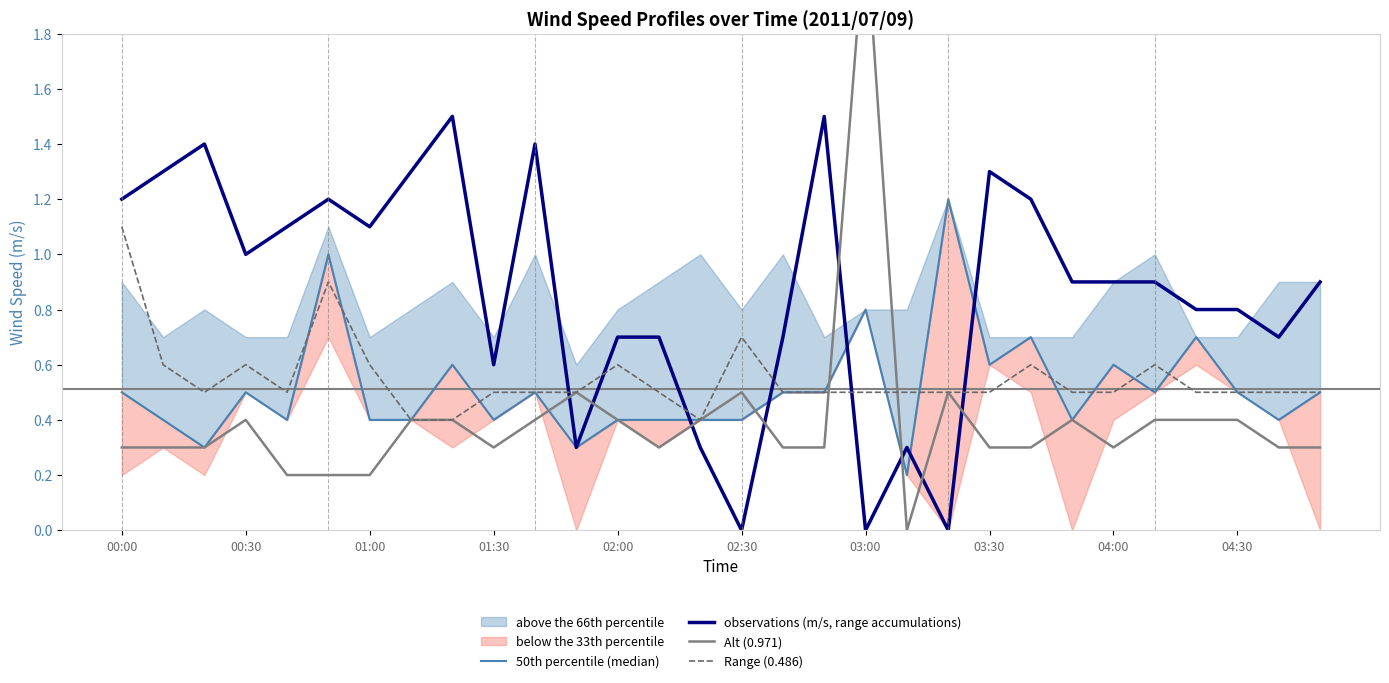

The observations (m/s, range accumulations) series shows 1.0 at 01:30. True or false?

False